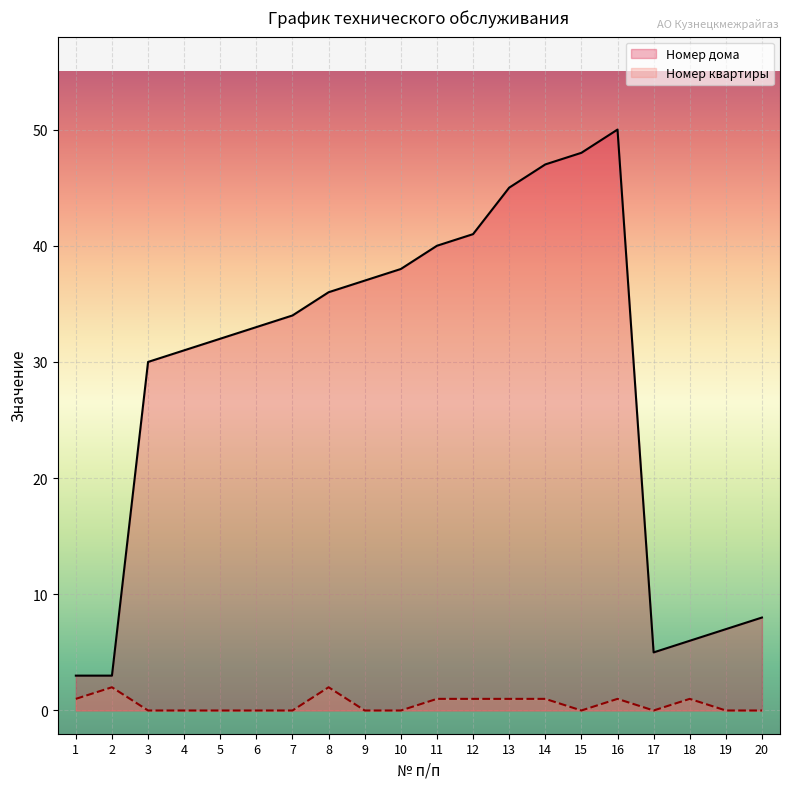

What is the sum of all Номер квартиры values?

11